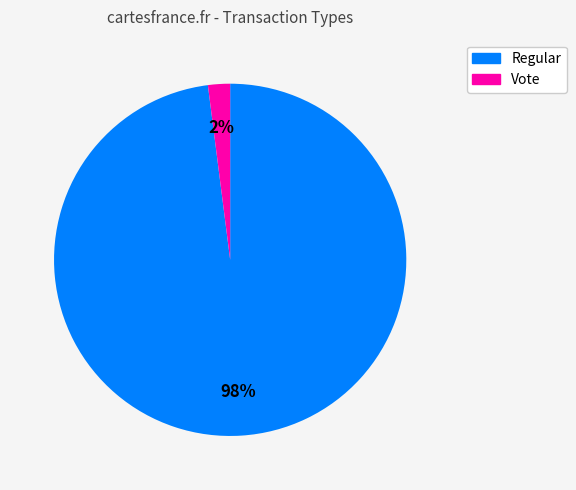

What is the smallest slice in the pie chart?

Vote